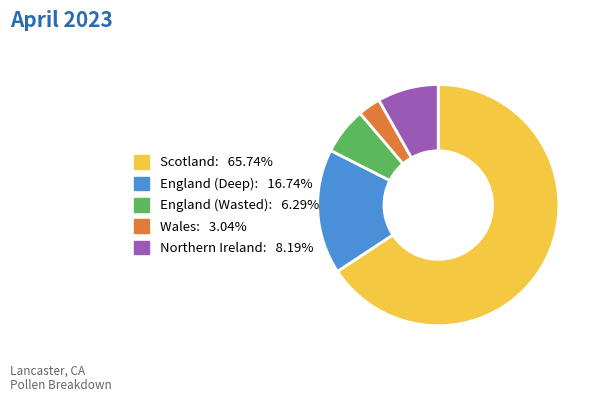

What is the ratio of the value at England (Deep) to the value at Wales?

5.5